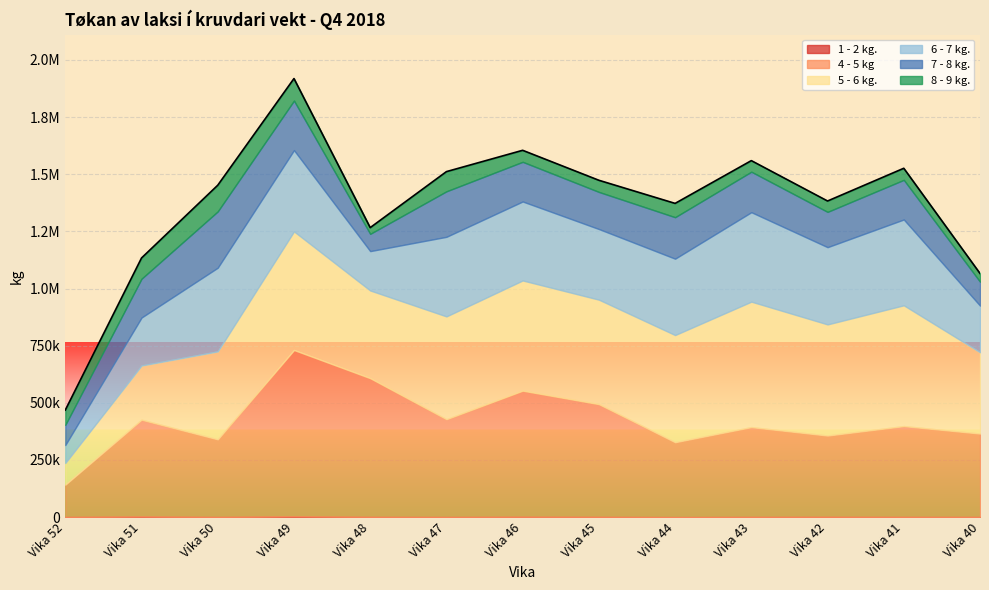

What are all the series names shown in the legend?

1 - 2 kg., 4 - 5 kg, 5 - 6 kg., 6 - 7 kg., 7 - 8 kg., 8 - 9 kg.